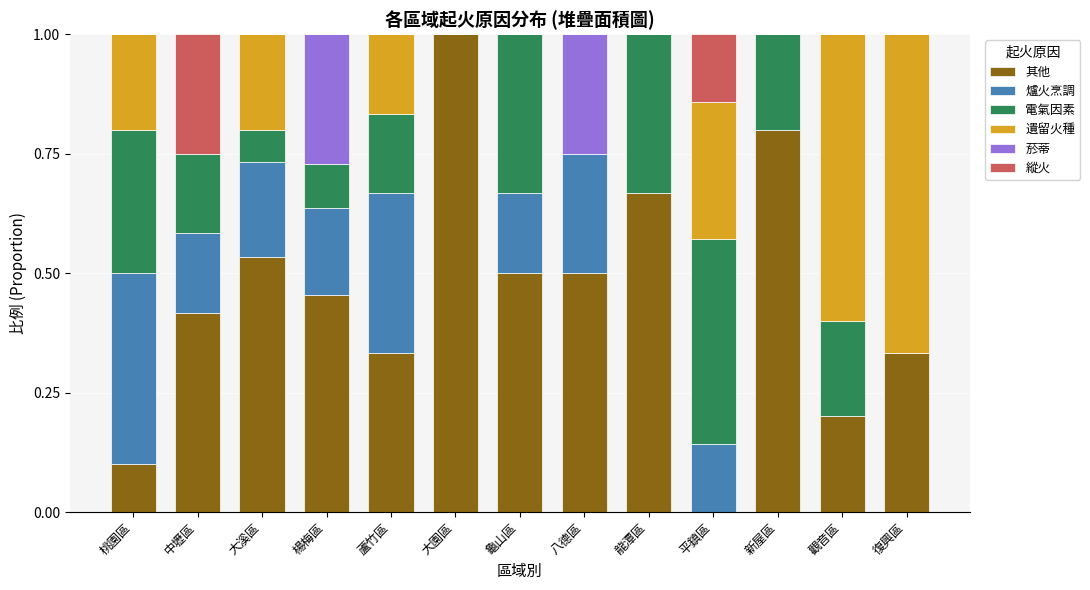

What is the maximum value for 其他?

1.0